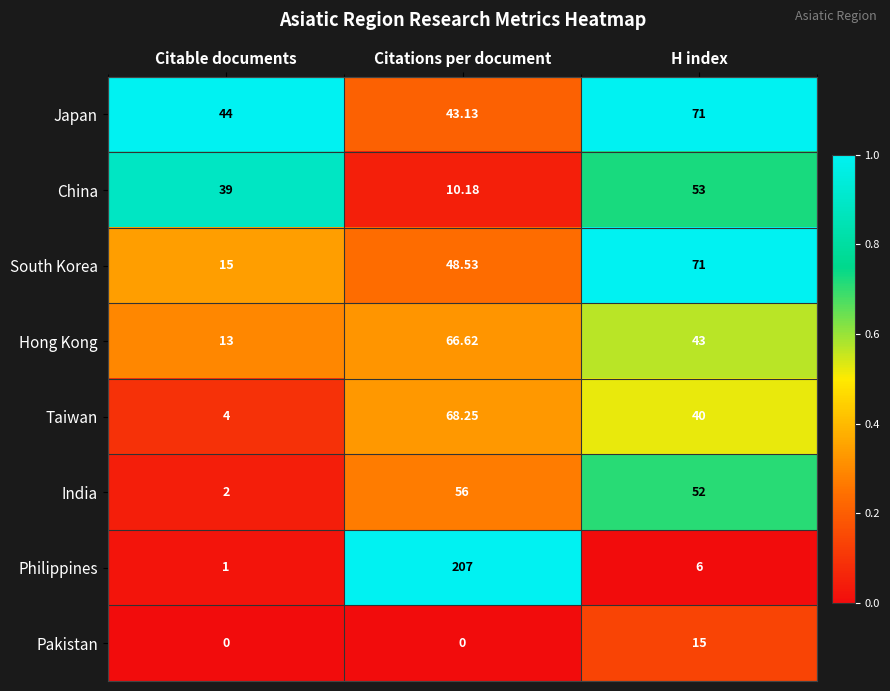

At which category does the chart reach its peak across all series?

Citations per document